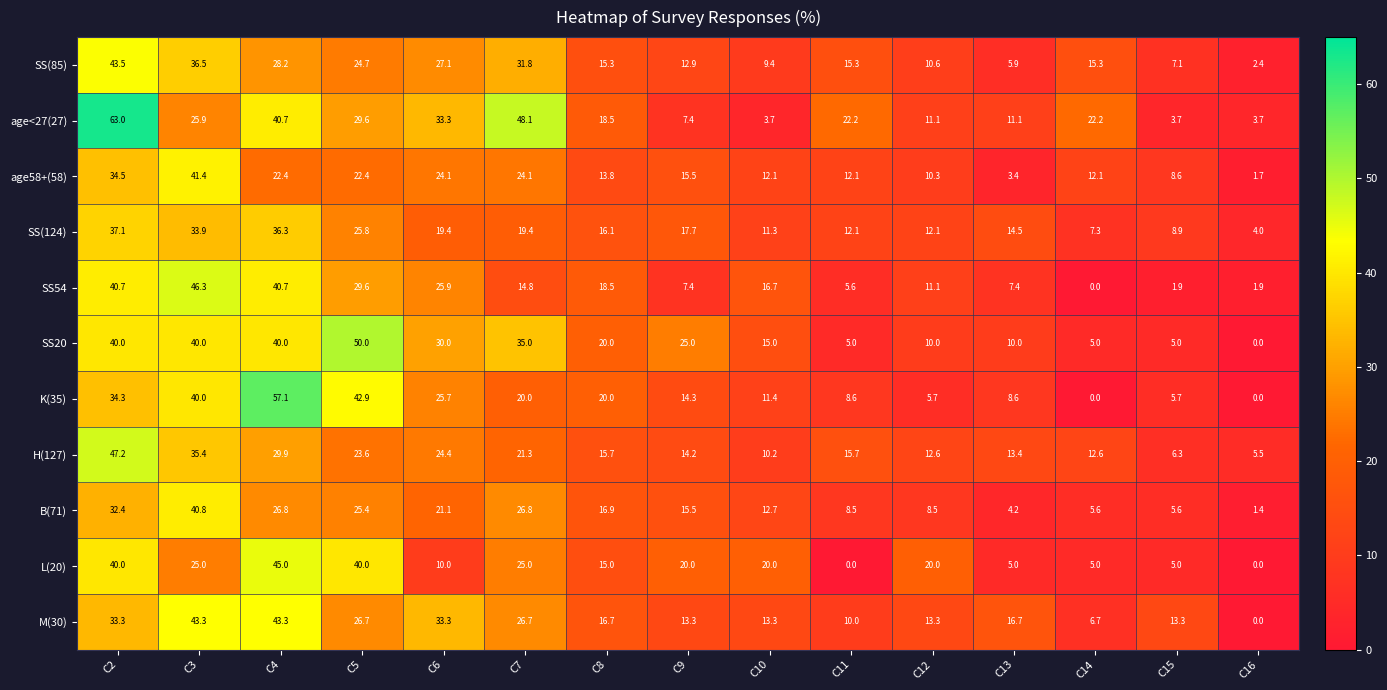

What is the difference between the maximum and minimum values in the L(20) series?

45.0